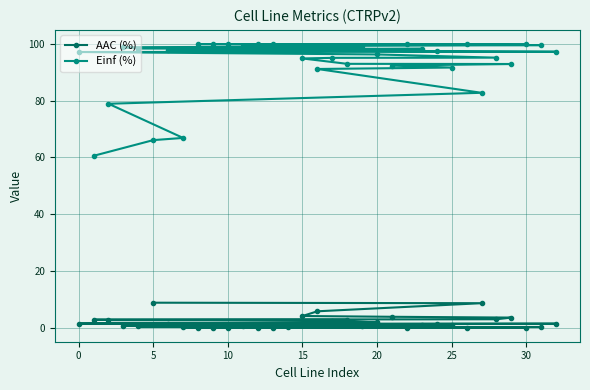

How many lines are shown in the chart?

2